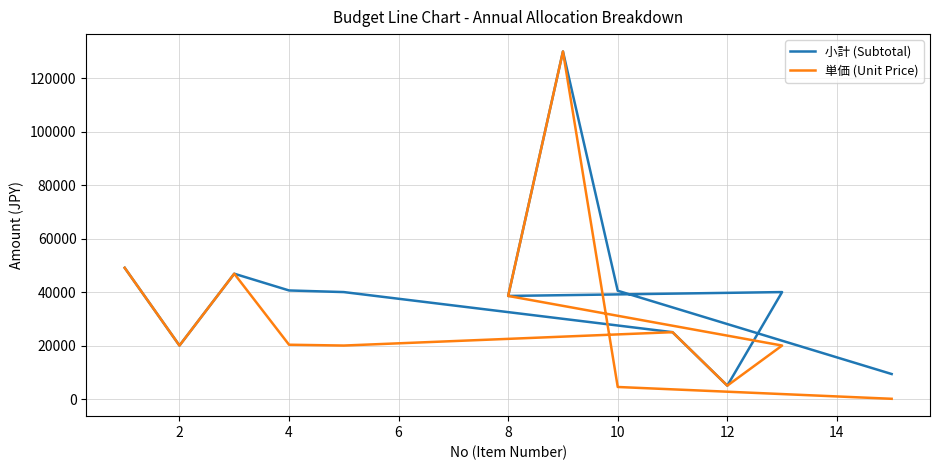

What is the maximum value shown in the chart?

130000